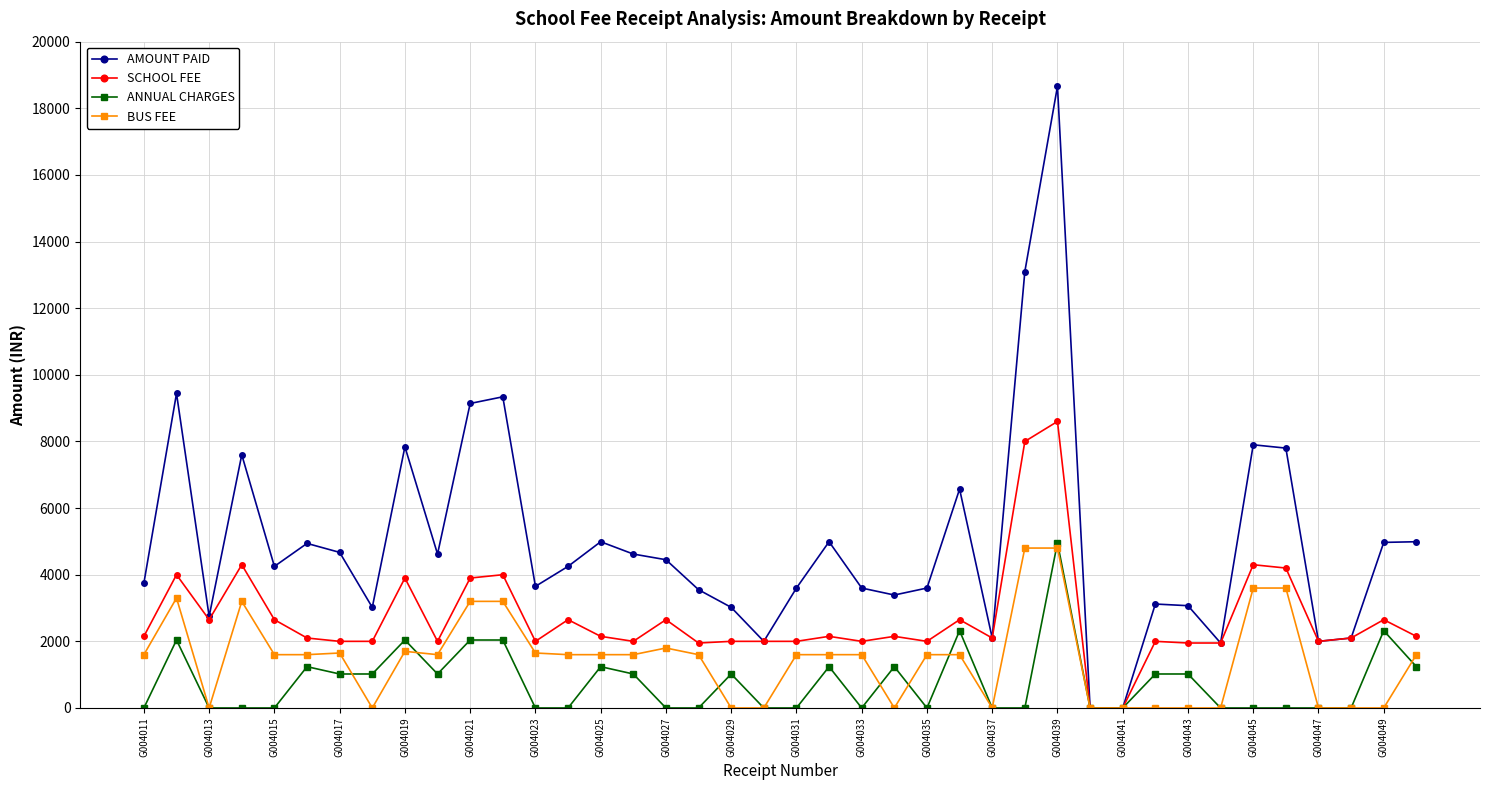

What is the maximum value shown in the chart?

18660